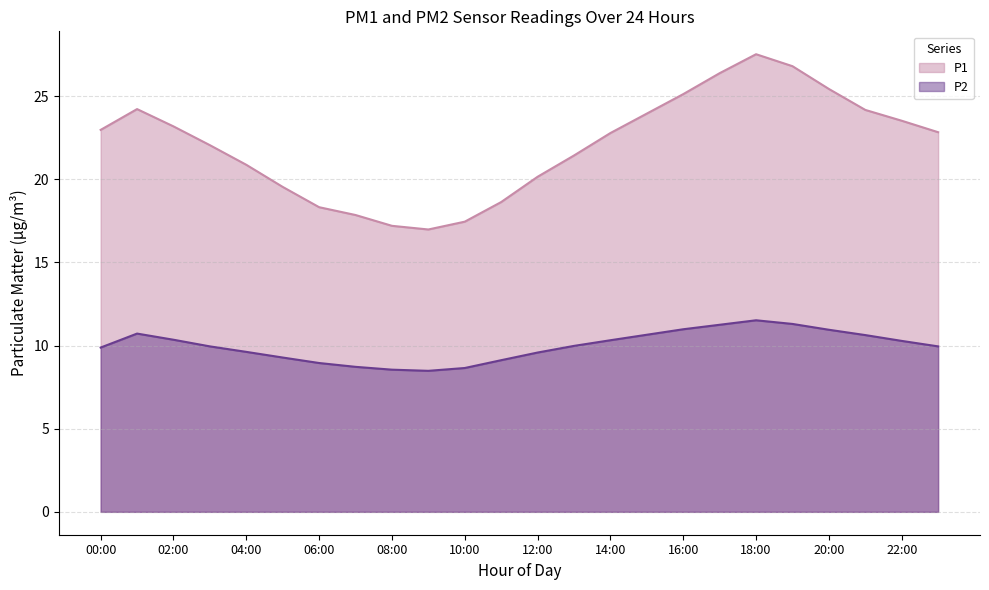

Reading right to left, list all the values displayed in this chart.

P1: 22.8	23.5	24.2	25.4	26.8	27.5	26.4	25.1	23.9	22.8	21.4	20.1	18.6	17.4	17.0	17.2	17.9	18.3	19.5	20.9	22.1	23.2	24.2	23.0
P2: 9.9	10.3	10.6	10.9	11.3	11.5	11.2	11.0	10.7	10.3	10.0	9.6	9.1	8.7	8.5	8.6	8.7	8.9	9.3	9.6	9.9	10.3	10.7	9.9